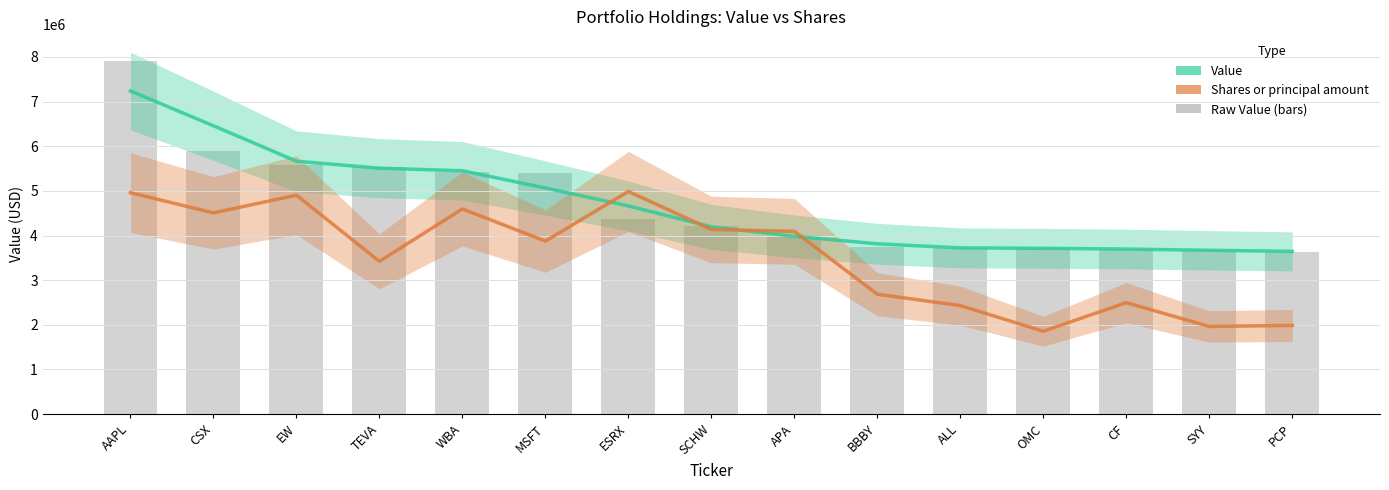

What is the maximum value shown in the chart?

7238666.7